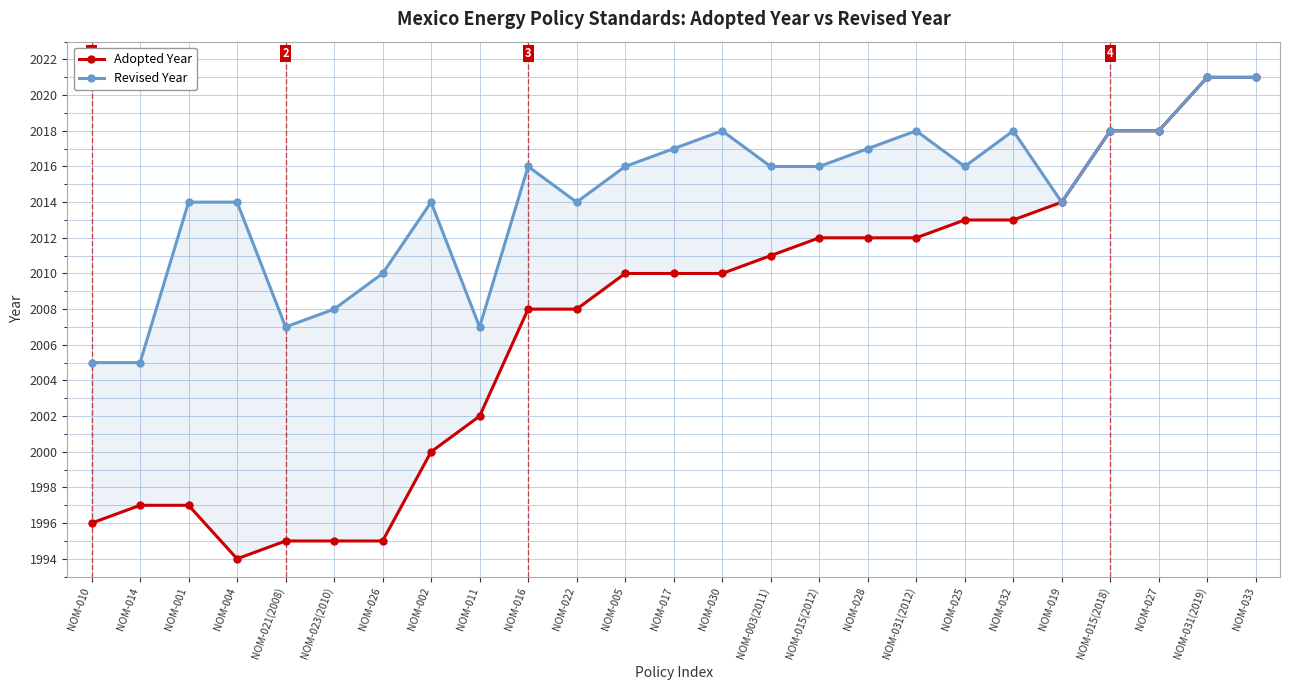

What is the smallest value displayed?

1994